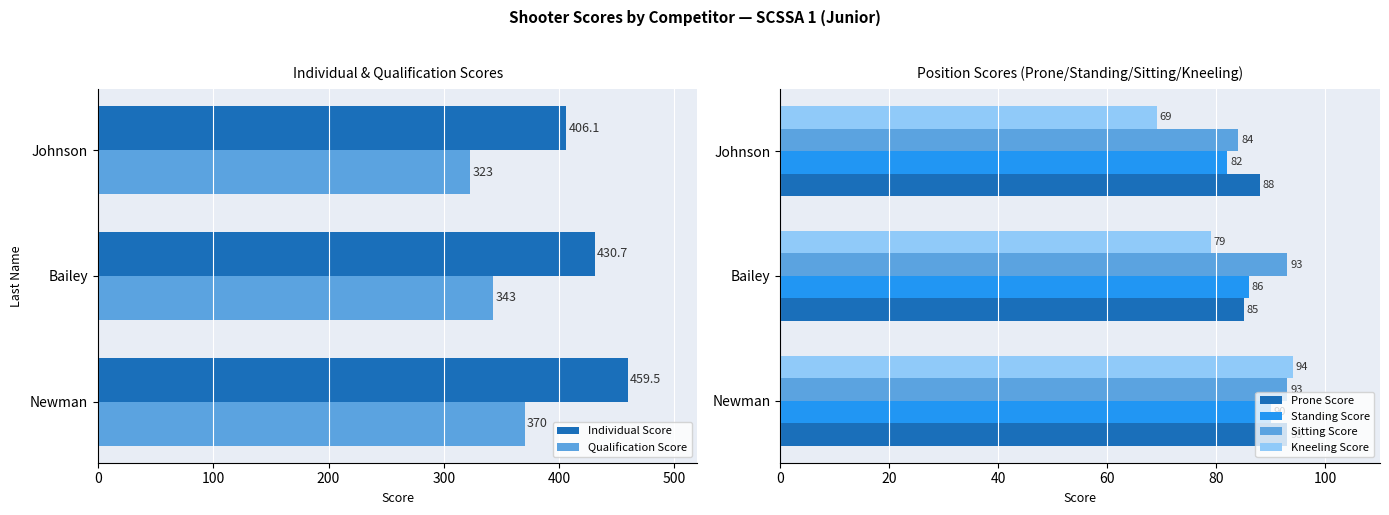

The Qualification Score series shows 323.0 at Johnson. True or false?

True